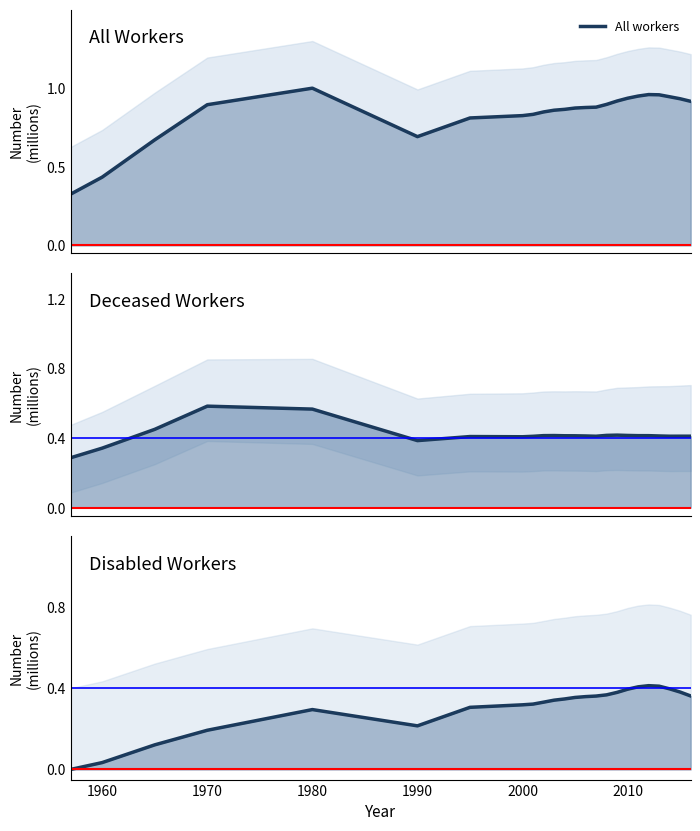

At how many categories does at least one series exceed 0?

24